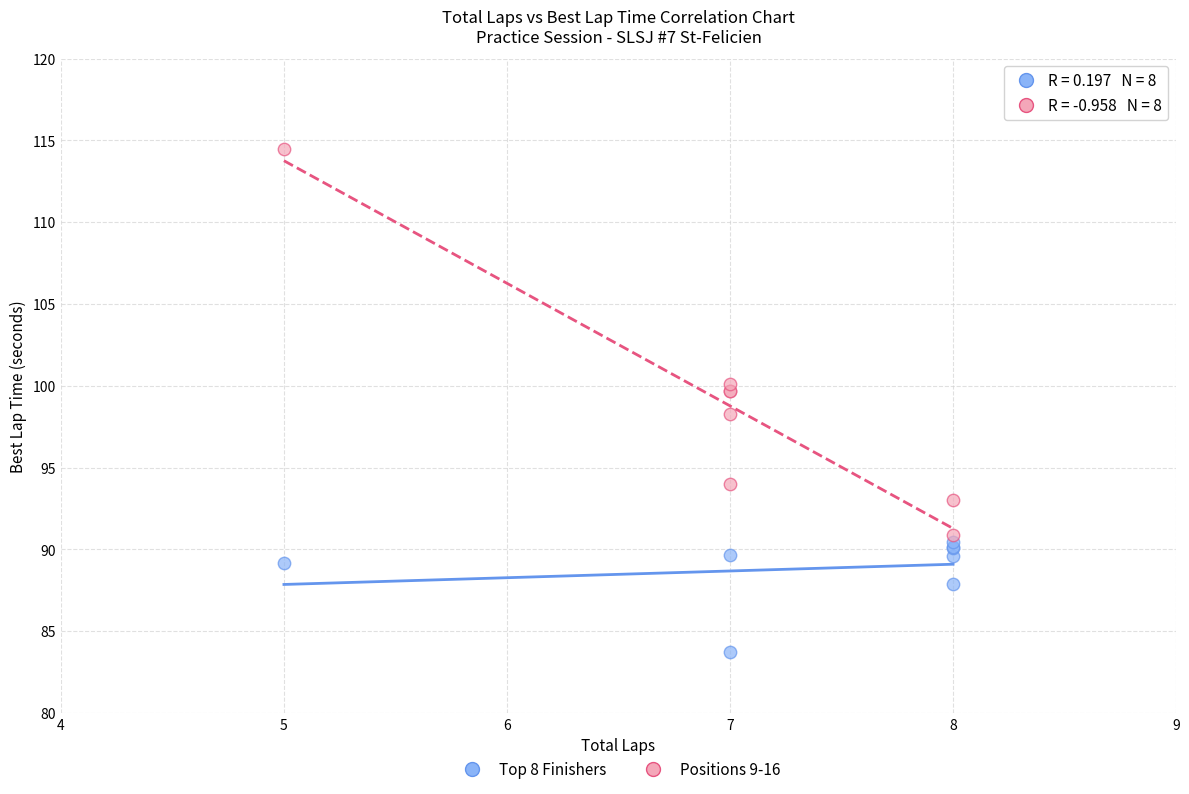

What are all the series names shown in the legend?

Top 8 Finishers, Positions 9-16